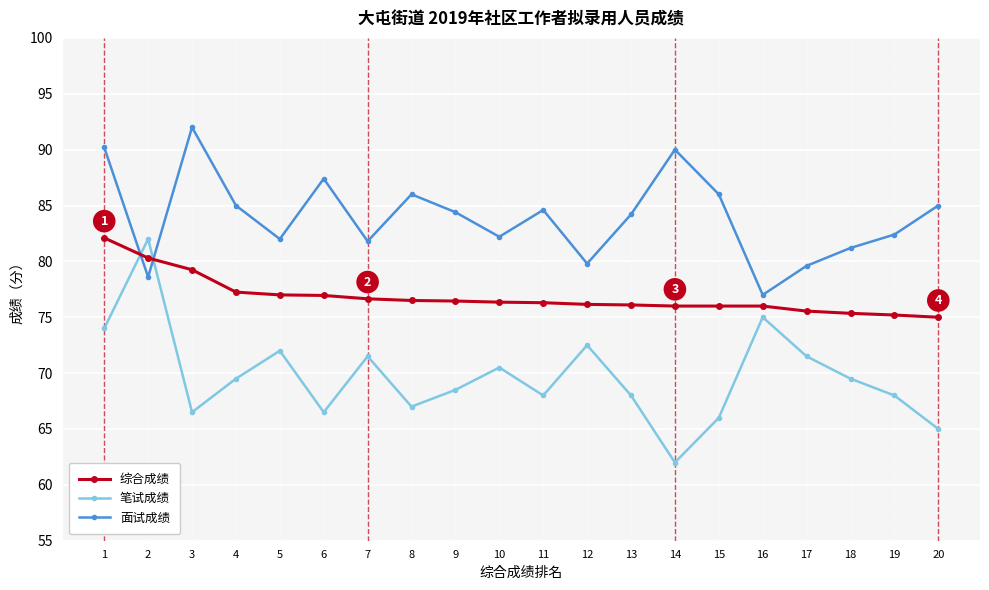

What is the value of the 综合成绩 point at the 12th from the left?

76.2